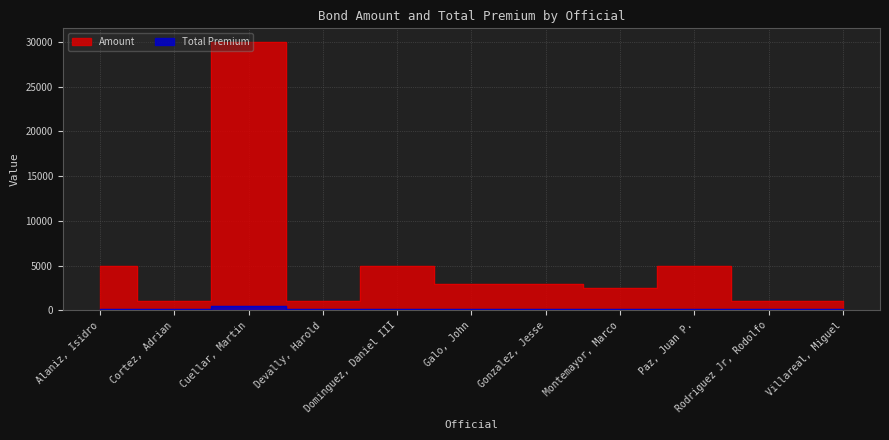

What is the smallest value displayed?

177.5